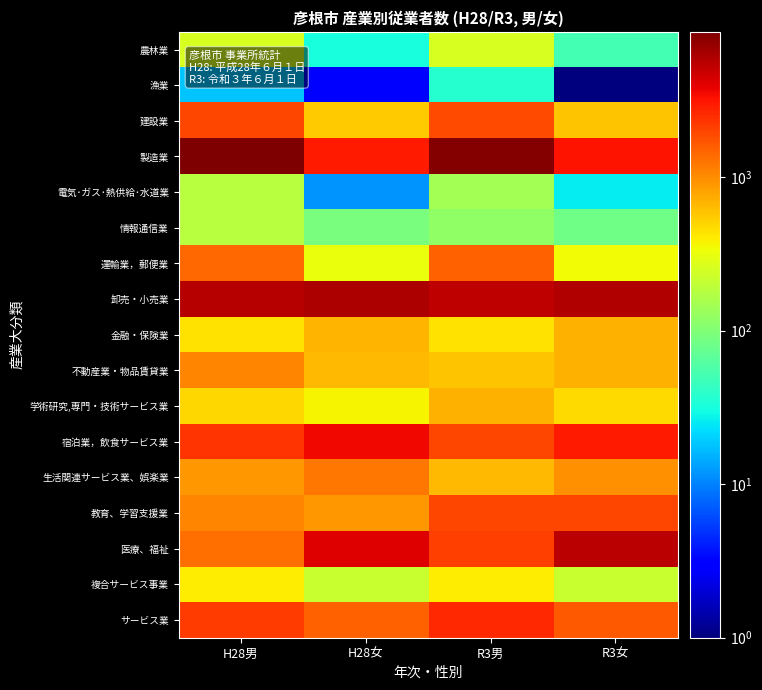

Reading left to right, list all the values displayed in this chart.

農林業: H28男=256	H28女=32	R3男=263	R3女=51
漁業: H28男=18	H28女=3	R3男=37	R3女=1
建設業: H28男=1964	H28女=545	R3男=1885	R3女=588
製造業: H28男=8848	H28女=3043	R3男=8445	R3女=3258
電気･ガス･熱供給･水道業: H28男=183	H28女=12	R3男=148	R3女=26
情報通信業: H28男=183	H28女=94	R3男=117	R3女=84
運輸業，郵便業: H28男=1445	H28女=321	R3男=1549	R3女=348
卸売・小売業: H28男=5586	H28女=6024	R3男=5264	R3女=5785
金融・保険業: H28男=433	H28女=686	R3男=444	R3女=708
不動産業・物品賃貸業: H28男=1054	H28女=643	R3男=586	R3女=698
学術研究,専門・技術サービス業: H28男=484	H28女=366	R3男=687	R3女=466
宿泊業，飲食サービス業: H28男=2298	H28女=3542	R3男=1990	R3女=2957
生活関連サービス業、娯楽業: H28男=905	H28女=1218	R3男=658	R3女=958
教育、学習支援業: H28男=1064	H28女=908	R3男=1968	R3女=1988
医療、福祉: H28男=1309	H28女=4174	R3男=2065	R3女=5444
複合サービス事業: H28男=402	H28女=218	R3男=402	R3女=215
サービス業: H28男=2200	H28女=1515	R3男=2584	R3女=1655